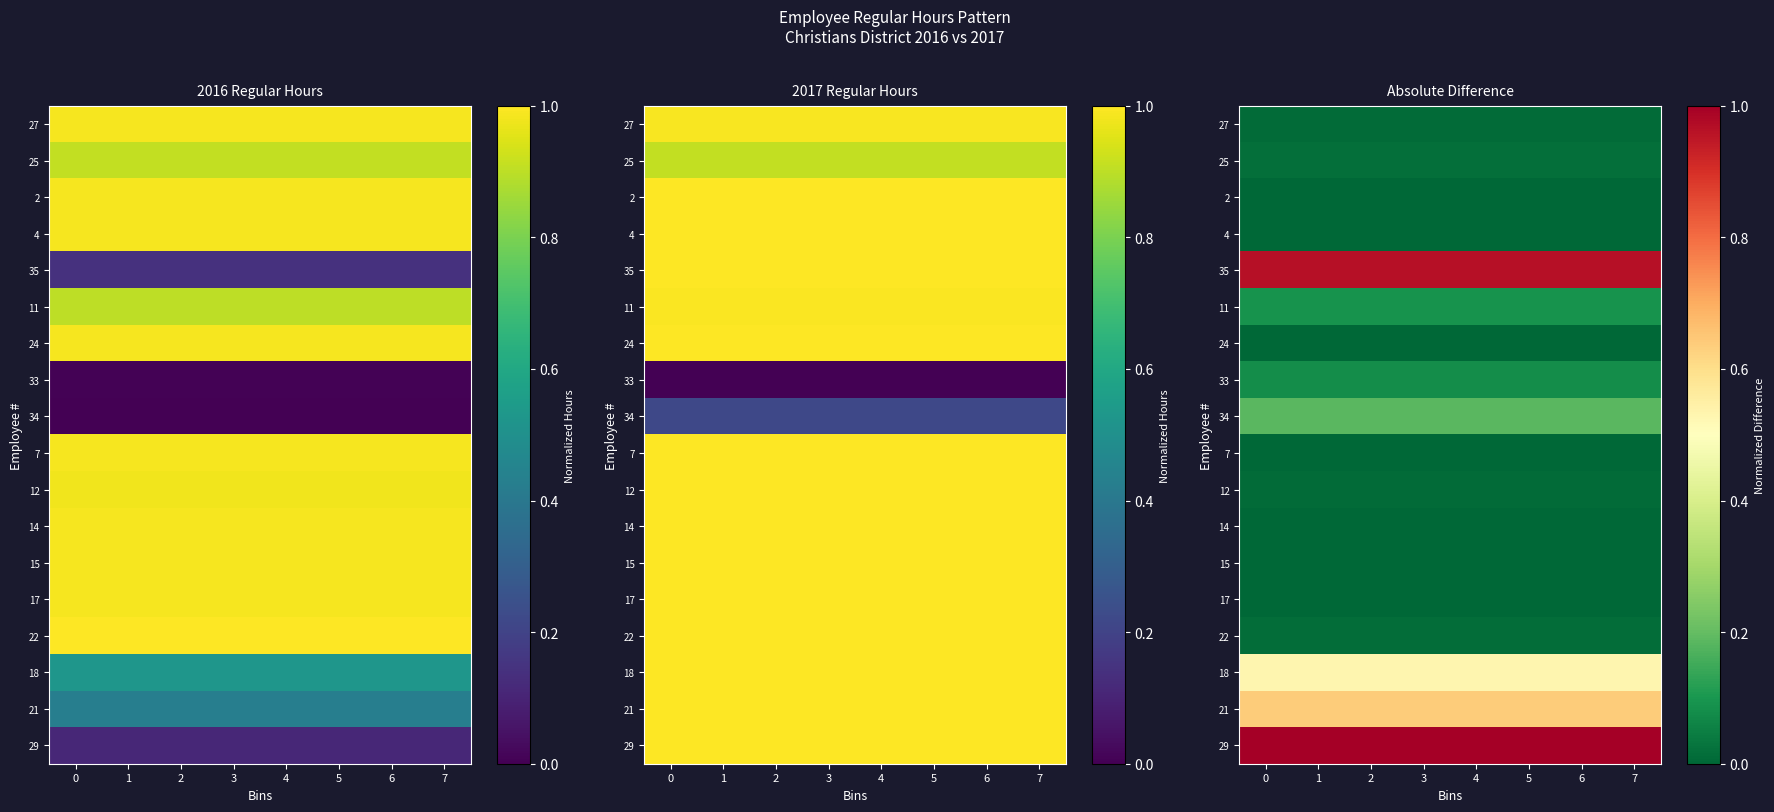

Which has a higher value, 3 or 2?

3